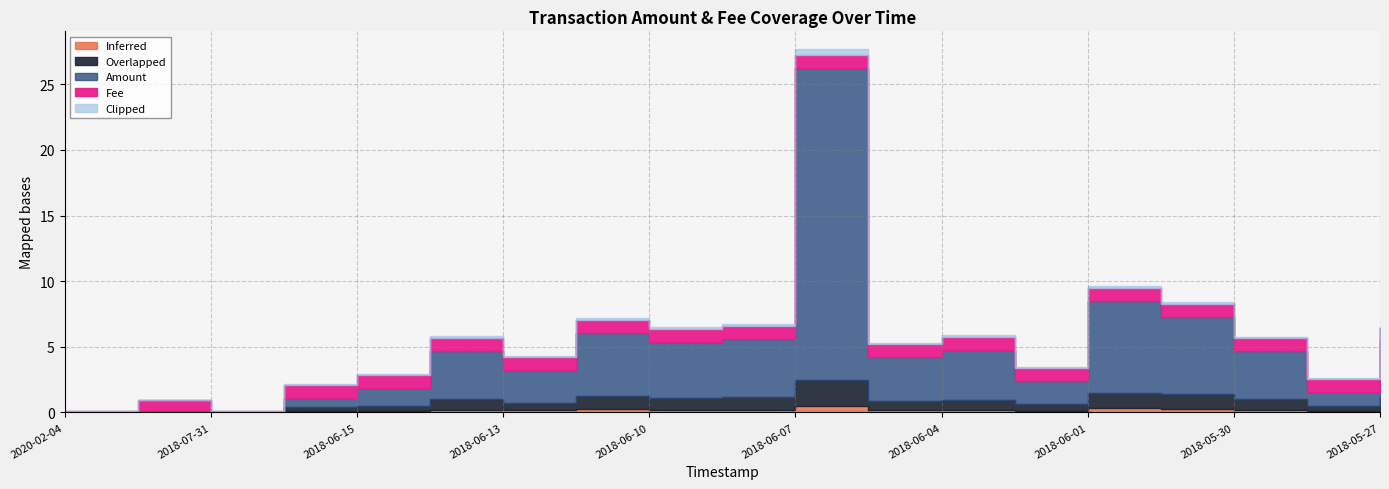

Reading right to left, list all the values displayed in this chart.

Amount: 2018-05-27=4.3	2018-05-28=1.1	2018-05-30=3.7	2018-05-31=5.9	2018-06-01=7.0	2018-06-03=1.8	2018-06-04=3.8	2018-06-05=3.3	2018-06-07=23.7	2018-06-08=4.4	2018-06-10=4.3	2018-06-11=4.8	2018-06-13=2.4	2018-06-14=3.7	2018-06-15=1.4	2018-06-17=0.7	2018-07-31=0.0	2019-10-04=0.0	2020-02-04=0.0
Fee: 2018-05-27=1.0	2018-05-28=1.0	2018-05-30=1.0	2018-05-31=1.0	2018-06-01=1.0	2018-06-03=1.0	2018-06-04=1.0	2018-06-05=1.0	2018-06-07=1.0	2018-06-08=1.0	2018-06-10=1.0	2018-06-11=1.0	2018-06-13=1.0	2018-06-14=1.0	2018-06-15=1.0	2018-06-17=1.0	2018-07-31=0.1	2019-10-04=0.8	2020-02-04=0.1
Inferred: 2018-05-27=0.2	2018-05-28=0.1	2018-05-30=0.2	2018-05-31=0.3	2018-06-01=0.3	2018-06-03=0.1	2018-06-04=0.2	2018-06-05=0.2	2018-06-07=0.5	2018-06-08=0.2	2018-06-10=0.2	2018-06-11=0.2	2018-06-13=0.1	2018-06-14=0.2	2018-06-15=0.1	2018-06-17=0.1	2018-07-31=0.0	2019-10-04=0.0	2020-02-04=0.0
Overlapped: 2018-05-27=0.9	2018-05-28=0.4	2018-05-30=0.8	2018-05-31=1.1	2018-06-01=1.2	2018-06-03=0.5	2018-06-04=0.8	2018-06-05=0.7	2018-06-07=2.0	2018-06-08=0.9	2018-06-10=0.9	2018-06-11=1.0	2018-06-13=0.6	2018-06-14=0.8	2018-06-15=0.4	2018-06-17=0.3	2018-07-31=0.0	2019-10-04=0.1	2020-02-04=0.0
Clipped: 2018-05-27=0.1	2018-05-28=0.1	2018-05-30=0.1	2018-05-31=0.2	2018-06-01=0.2	2018-06-03=0.1	2018-06-04=0.1	2018-06-05=0.1	2018-06-07=0.4	2018-06-08=0.1	2018-06-10=0.1	2018-06-11=0.1	2018-06-13=0.1	2018-06-14=0.1	2018-06-15=0.1	2018-06-17=0.1	2018-07-31=0.0	2019-10-04=0.1	2020-02-04=0.0